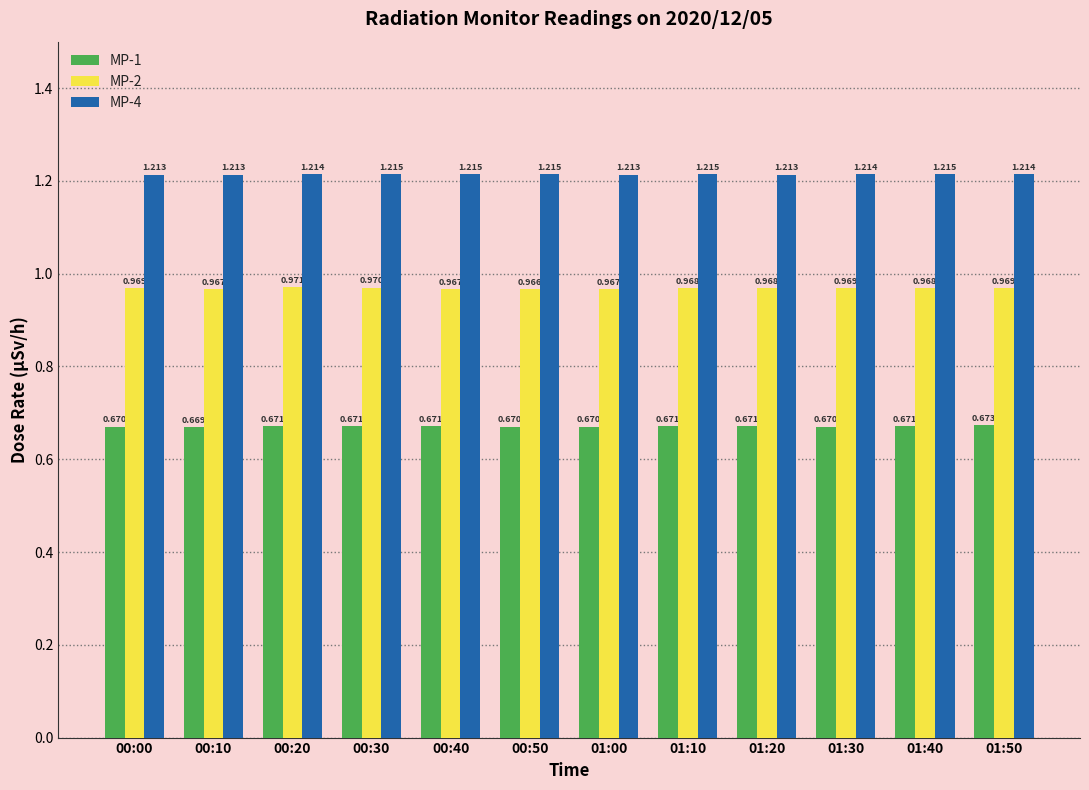

Is the value of MP-4 at 01:10 greater than the value of MP-1 at 01:20?

Yes